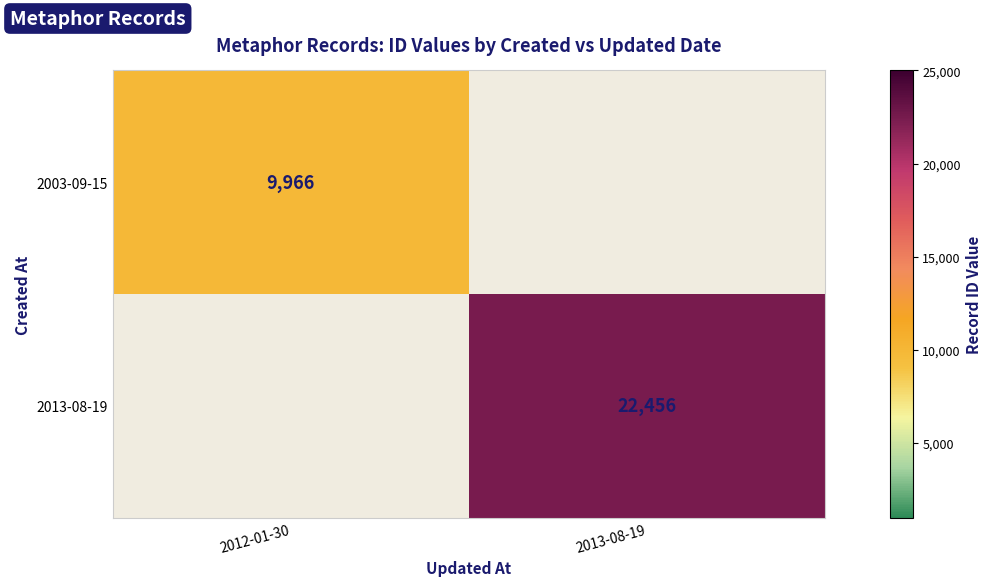

Which label corresponds to the smallest value in the chart?

2012-01-30